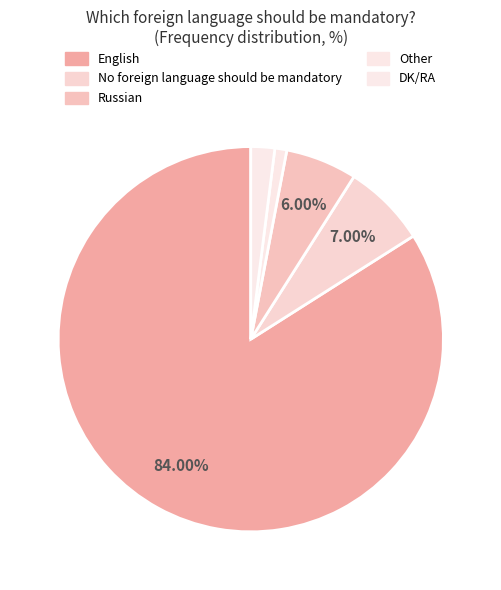

What is the smallest slice in the pie chart?

Other